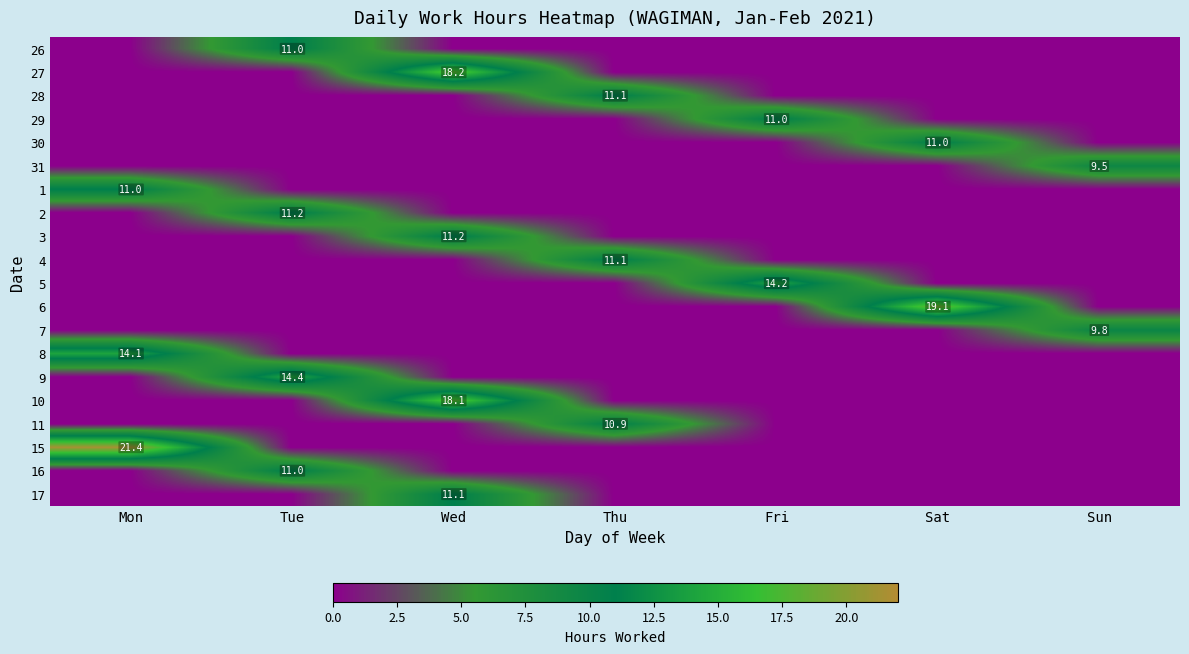

Is the value of 8 at Mon greater than the value of 17 at Wed?

Yes